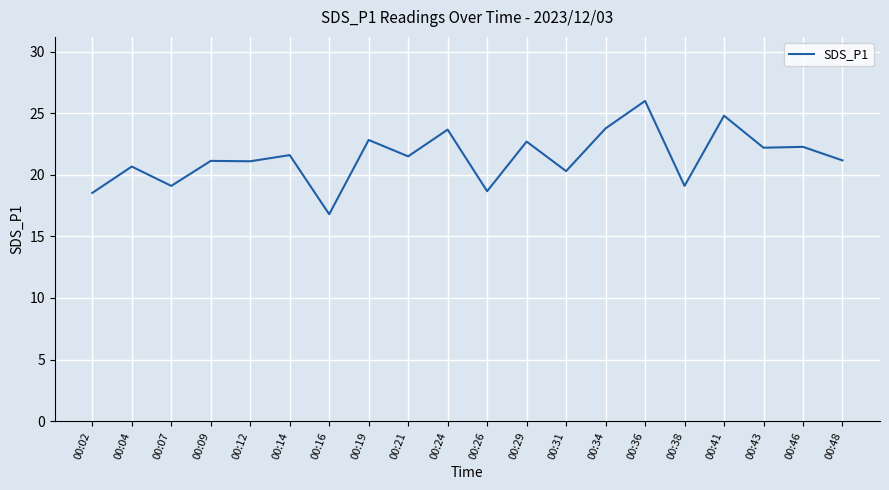

What is the maximum value shown in the chart?

26.0